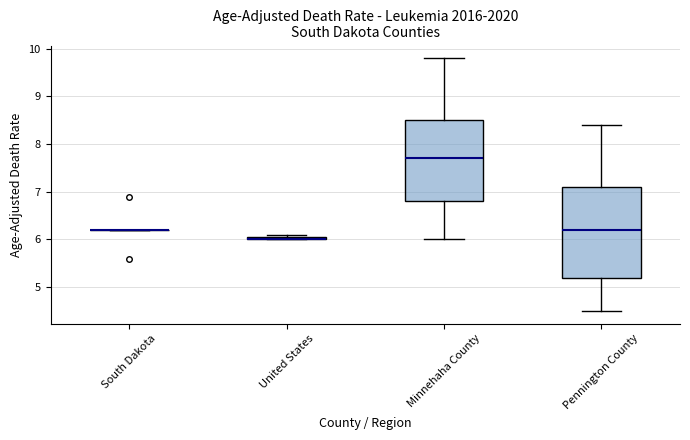

Where is the upper edge of the box for Pennington County on the y-axis? The values are not printed on the chart, so give them approximately, as read against the axis.

7.1